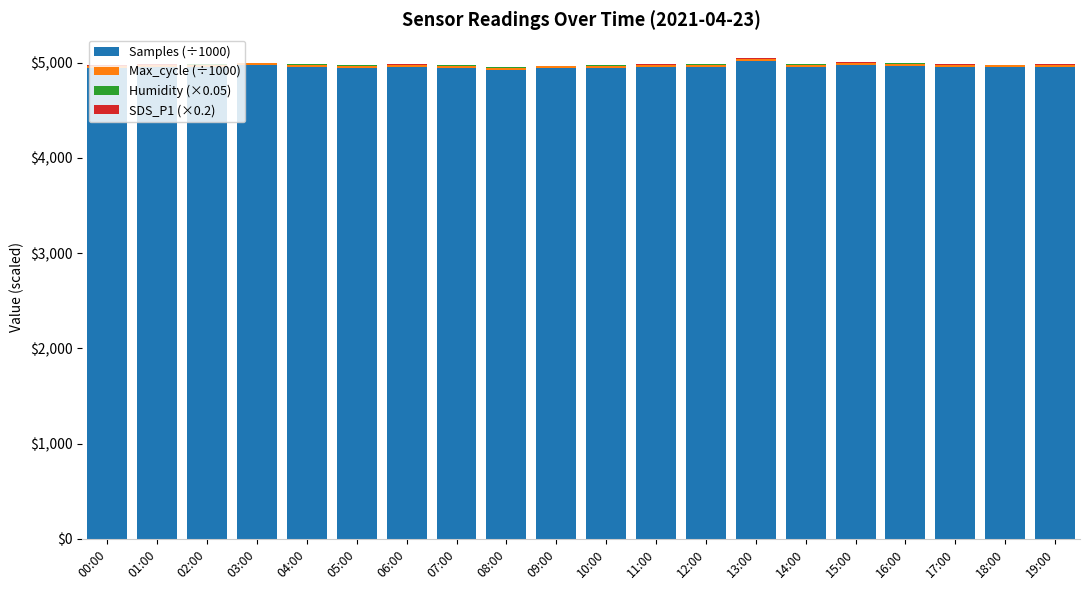

True or false: Samples (÷1000) has a value of 4940.5 at 09:00.

True